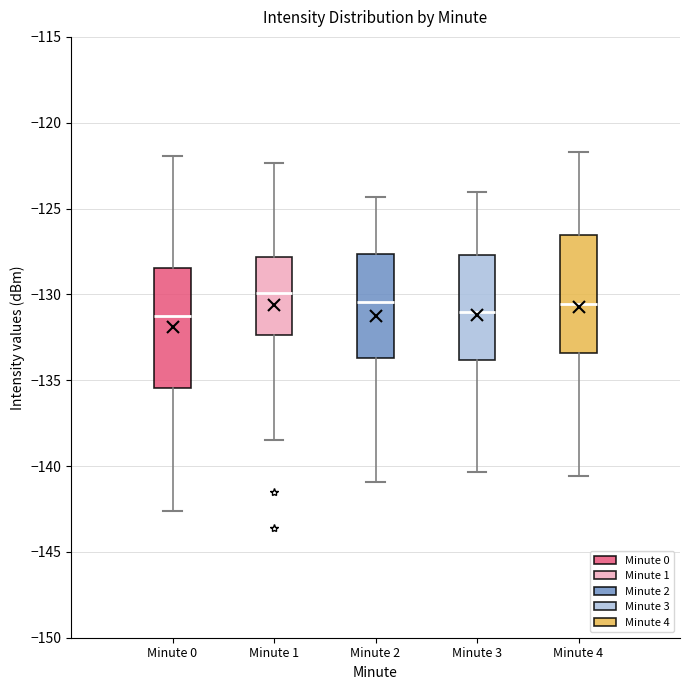

Reading left to right, read every box against the y-axis: the position of its median line, the range the box covers, and the ends of its whiskers. The values are not printed on the chart, so give them approximately, as read against the axis.

Minute 0: median -131.5, box -135.5 to -128.5, whiskers -142.5 to -122.0
Minute 1: median -130.0, box -132.5 to -128.0, whiskers -138.5 to -122.5
Minute 2: median -130.5, box -133.5 to -127.5, whiskers -141.0 to -124.5
Minute 3: median -131.0, box -134.0 to -127.5, whiskers -140.5 to -124.0
Minute 4: median -130.5, box -133.5 to -126.5, whiskers -140.5 to -121.5